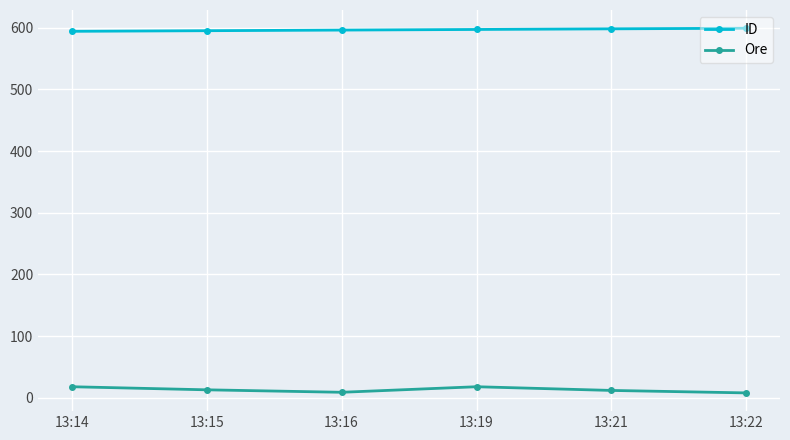

List the series in order of their overall mean, lowest first.

Ore, ID